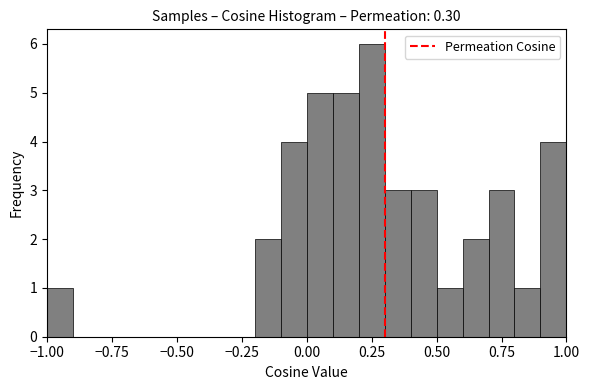

Read against the x-axis, roughly where is the centre of the tallest bar?

0.25